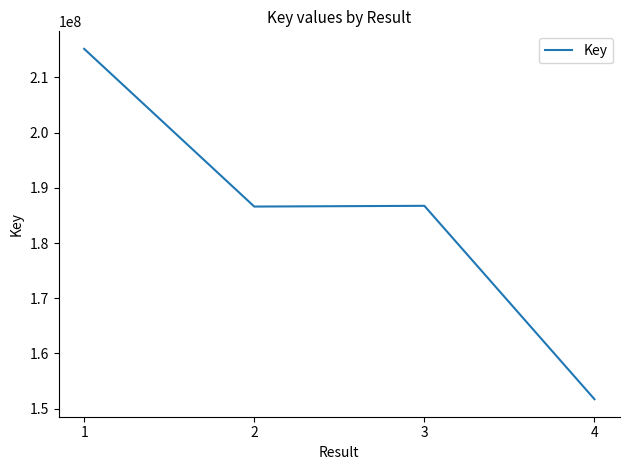

Where is the first local minimum?

2